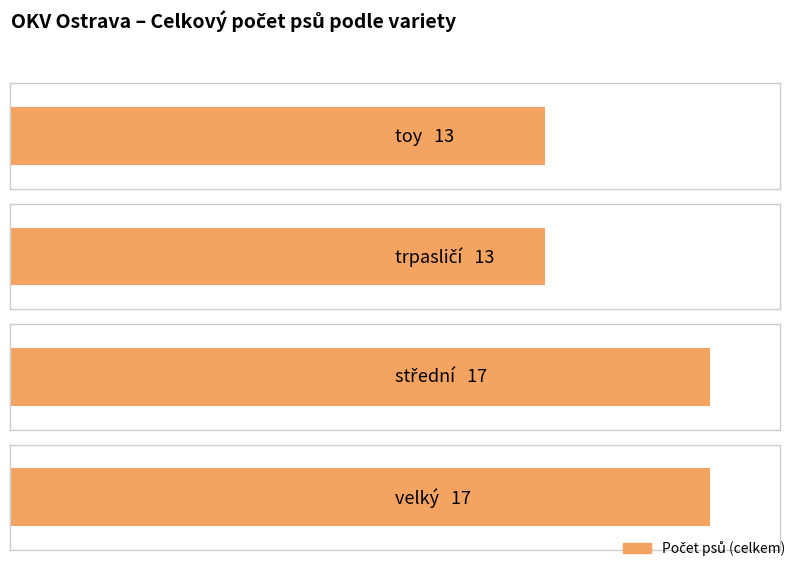

What is the approximate value at trpasličí?

13